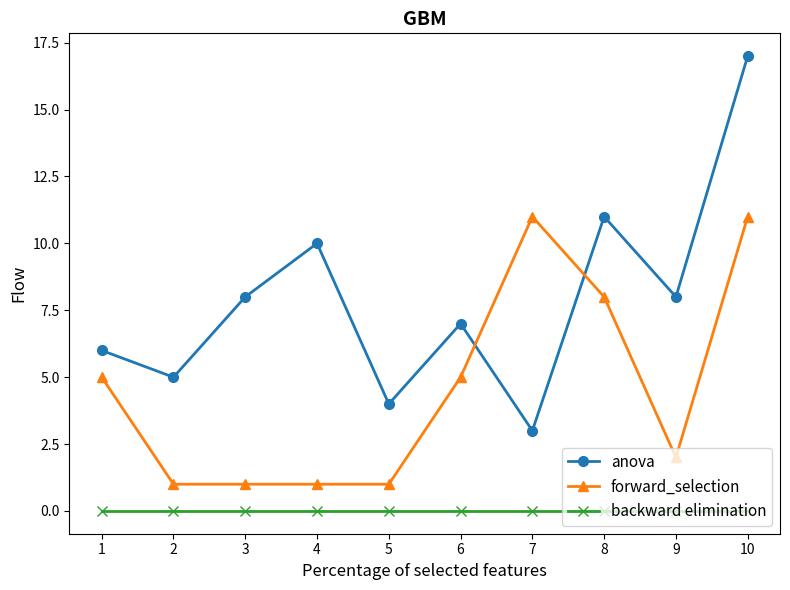

Where do forward_selection and anova first cross each other?

6 and 7